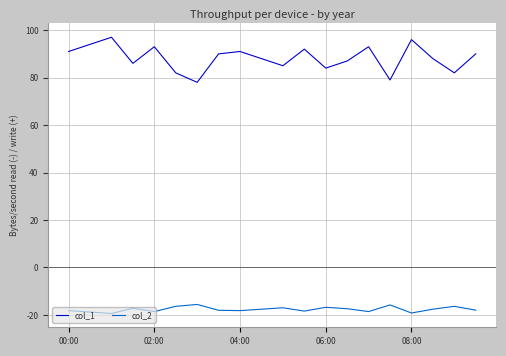

True or false: col_2 and col_1 intersect in this chart.

False